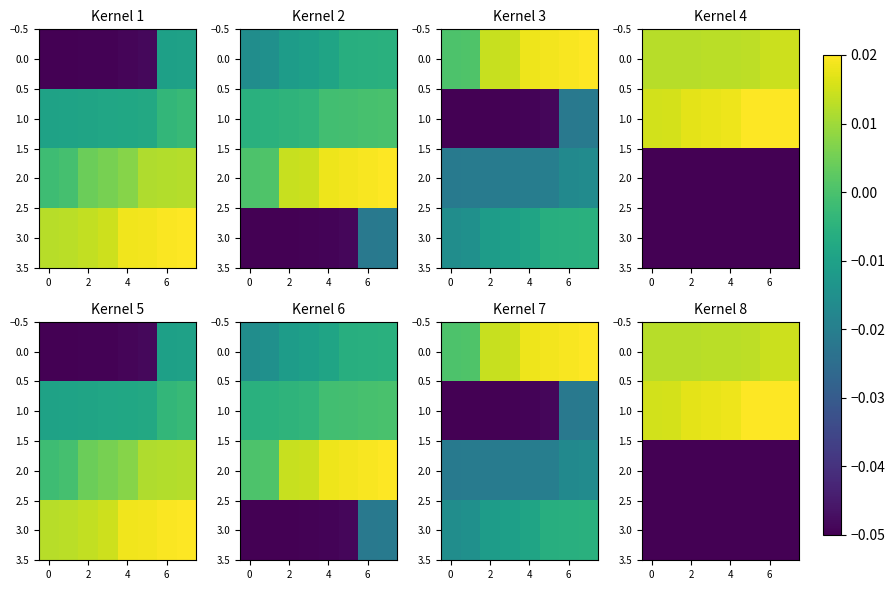

Is it true that 2.0 equals -0.1 at 4?

False